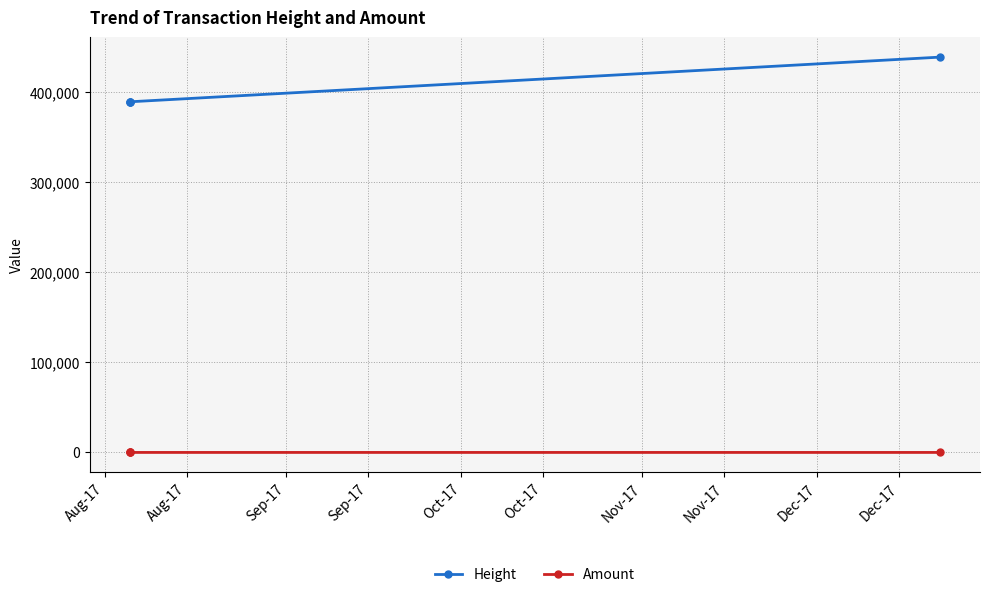

What is the lowest value of the Height series?

389337